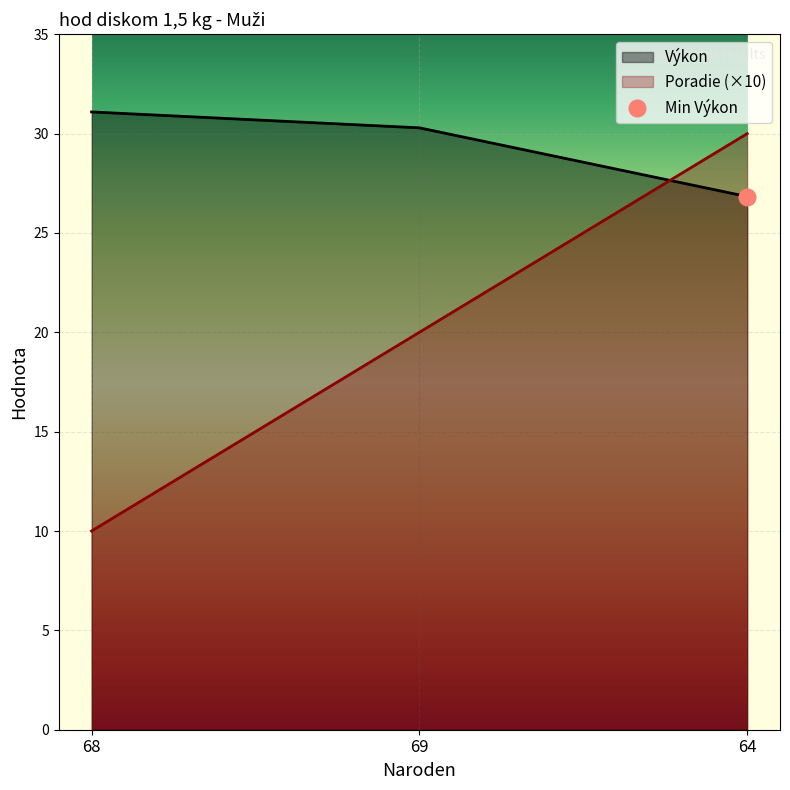

Reading right to left, transcribe all the data shown in this chart.

Poradie: 64=30.0	69=20.0	68=10.0
Výkon: 64=26.8	69=30.3	68=31.1